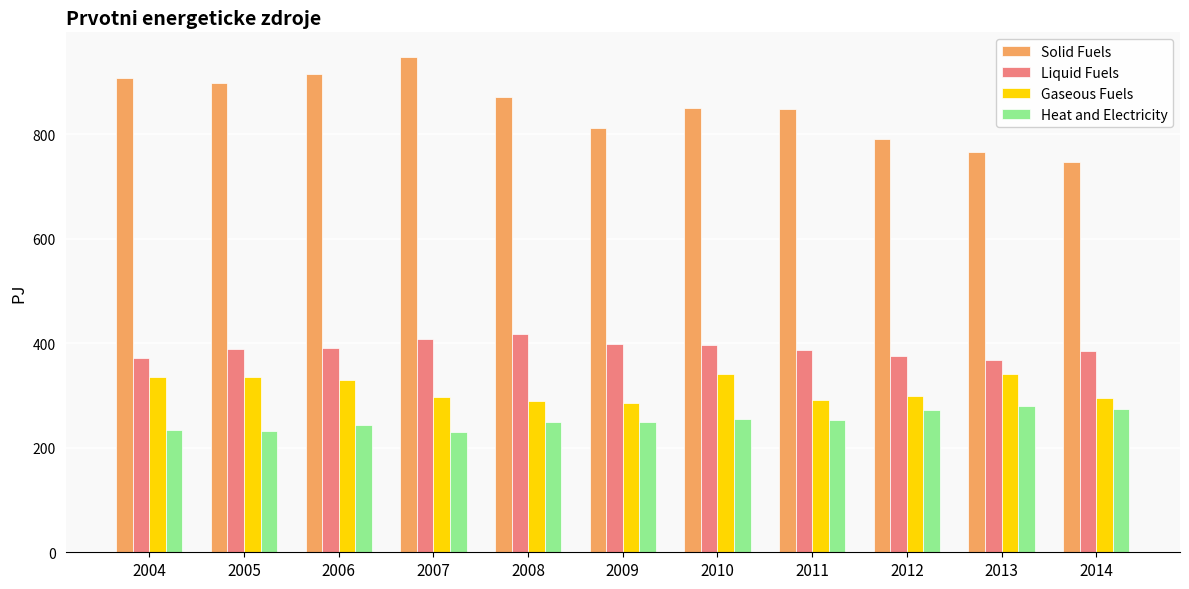

What is the spread (max minus min) of values at 2011?

596.0